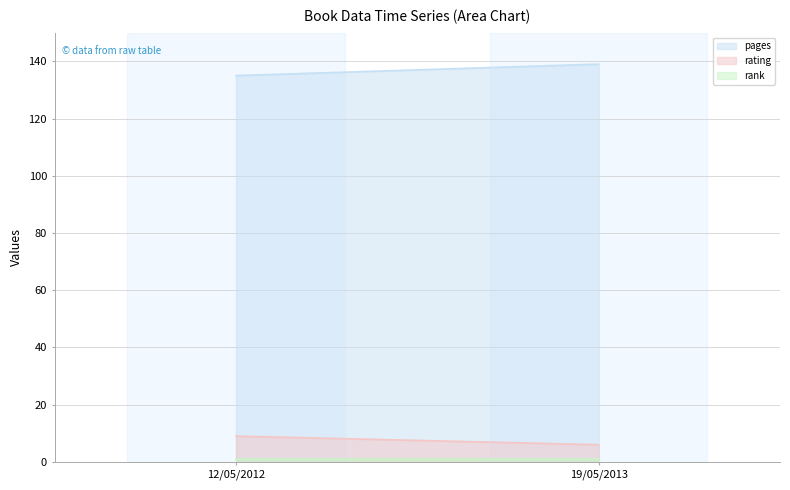

How many series are shown in this chart?

3